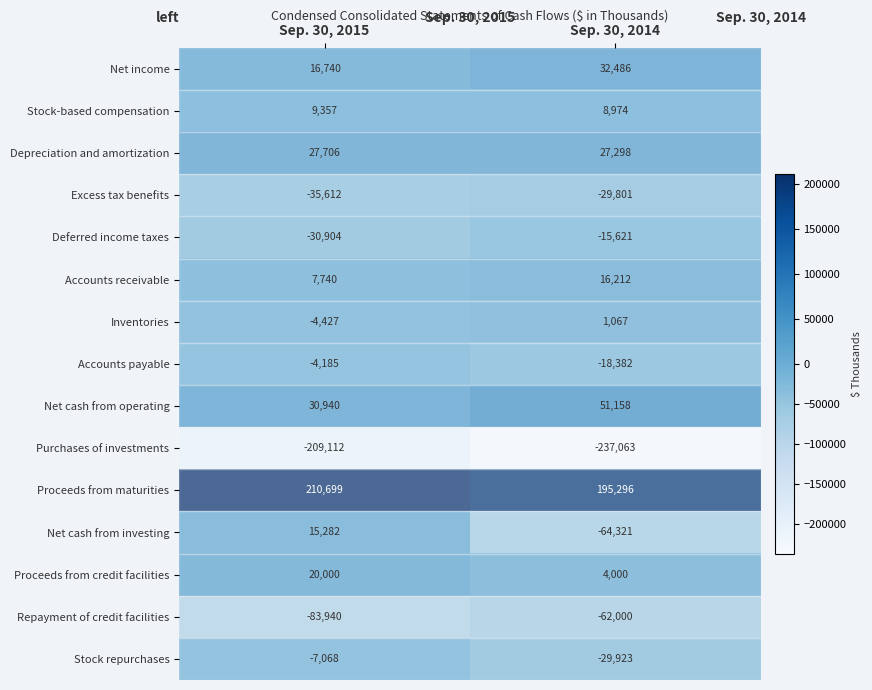

What is the difference between the highest and lowest values at Sep. 30, 2015?

419811